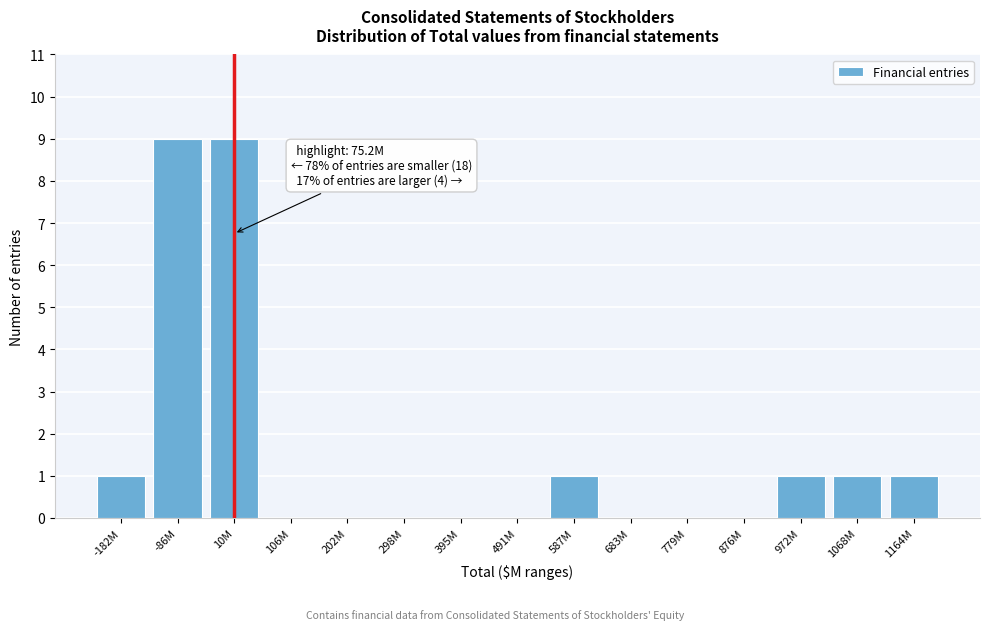

Reading left to right, transcribe all the data shown in this chart.

-182M=1	-86M=9	10M=9	106M=0	202M=0	298M=0	395M=0	491M=0	587M=1	683M=0	779M=0	876M=0	972M=1	1068M=1	1164M=1